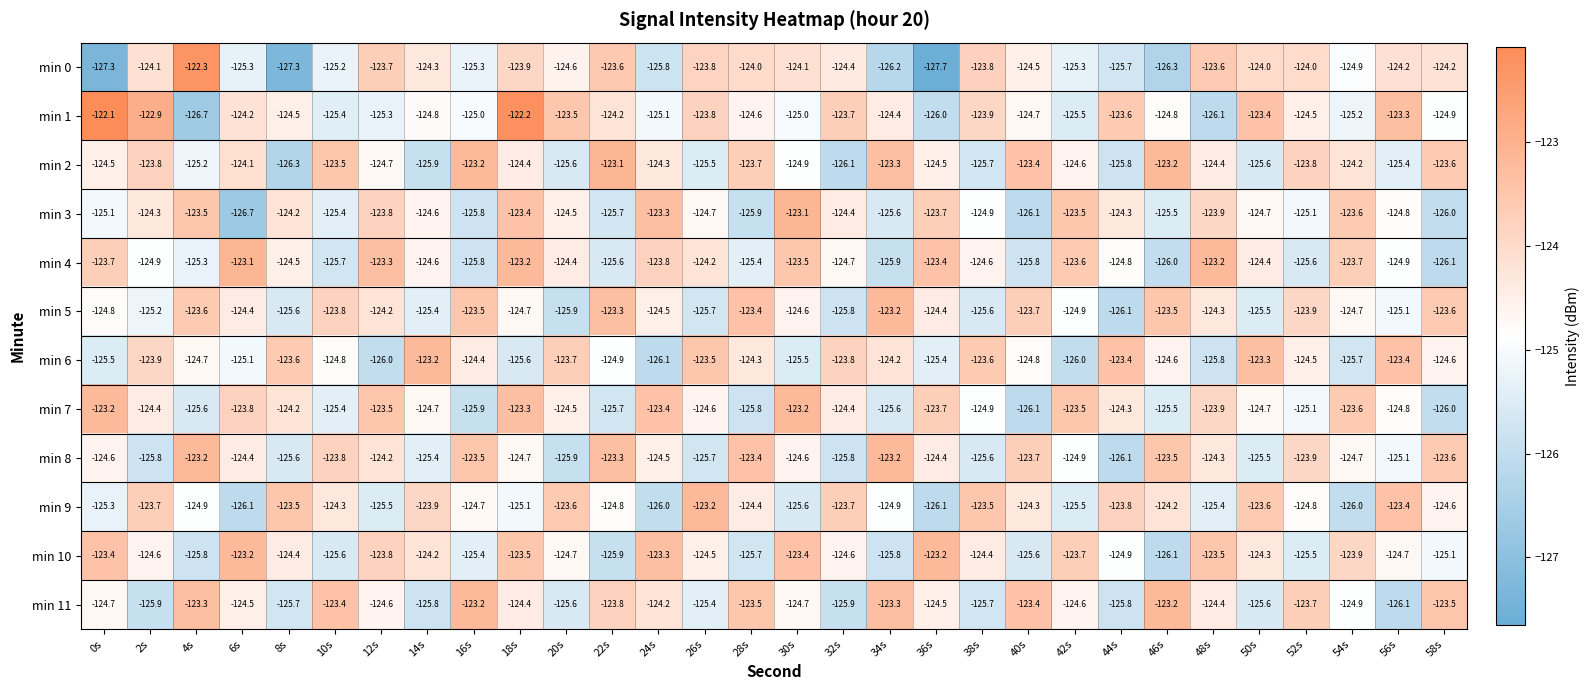

At which label is min 6 closest to -124?

2s